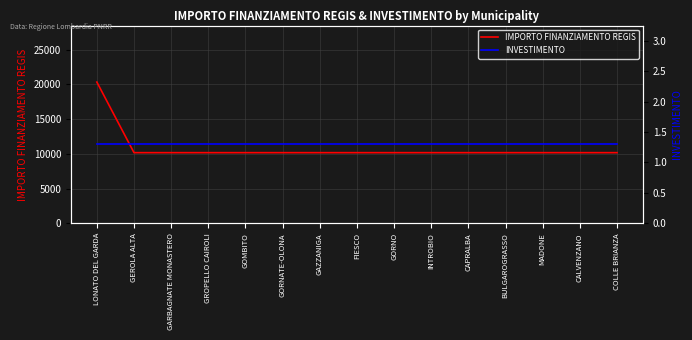

The IMPORTO FINANZIAMENTO REGIS series shows 2185 at GEROLA ALTA. True or false?

False